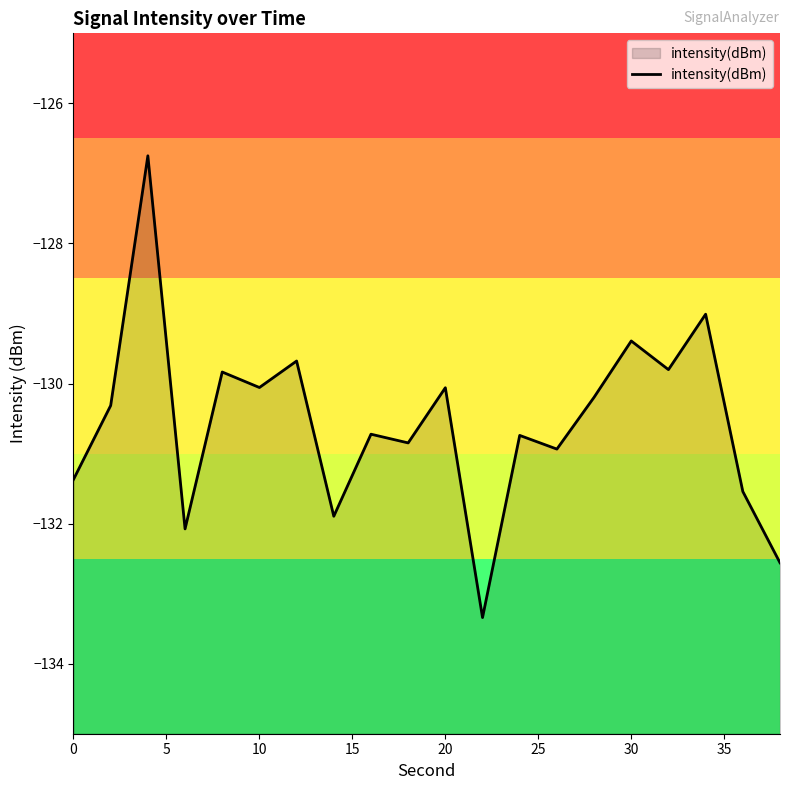

Is it true that the value at 30 is -191.5?

False